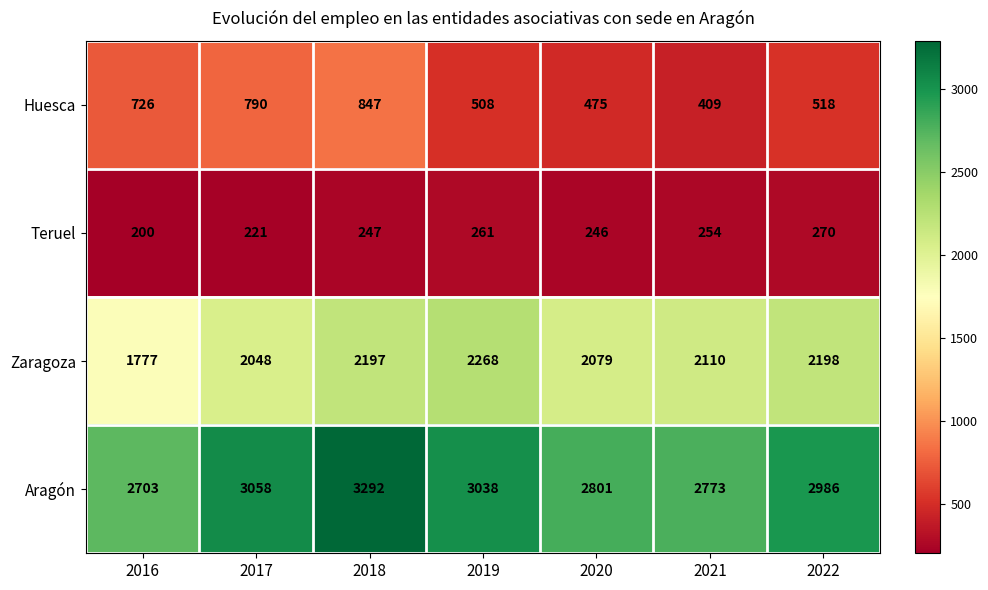

What is the difference between the maximum and minimum values in the Teruel series?

70